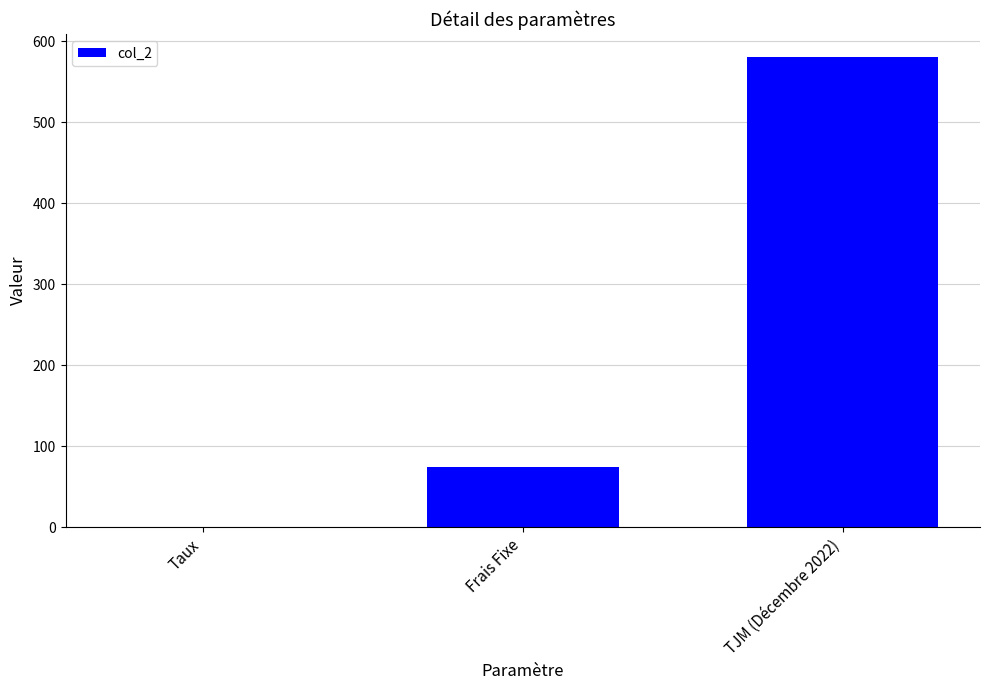

Read the value at TJM (Décembre 2022).

580.0